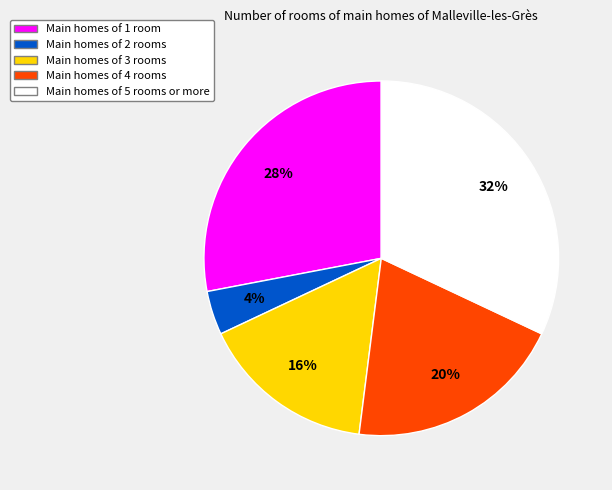

To the nearest percent, what is the difference between the largest and smallest slice percentages?

28%